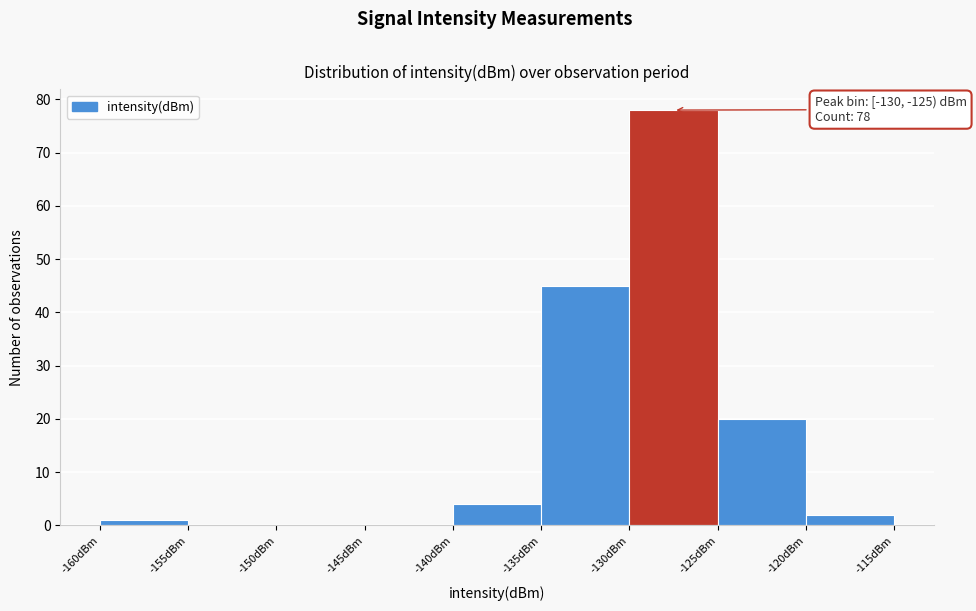

Which range on the x-axis has the tallest bar?

-130 to -125